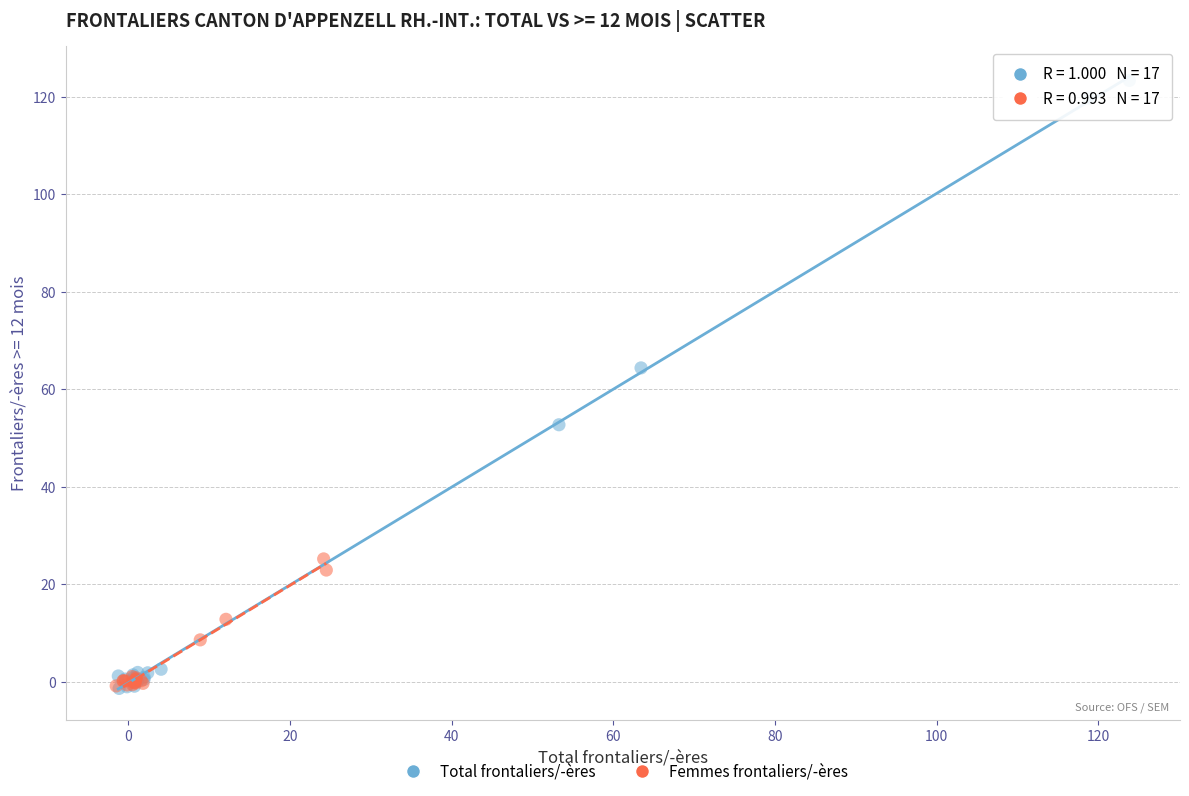

Which series has the largest Y range (max minus min)?

Total frontaliers/-ères